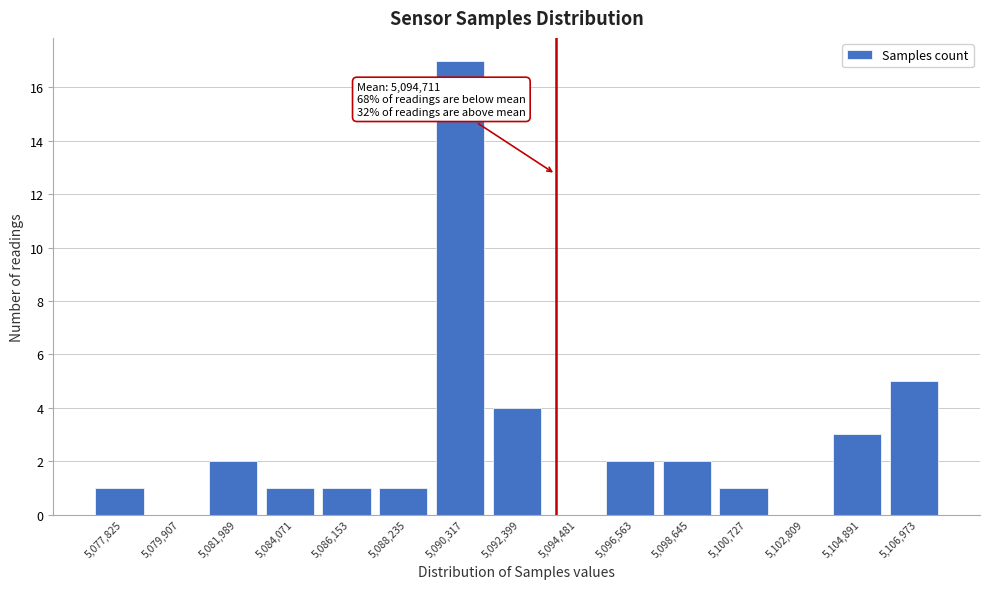

Reading left to right, list all the values displayed in this chart.

5,077,825=1	5,079,907=0	5,081,989=2	5,084,071=1	5,086,153=1	5,088,235=1	5,090,317=17	5,092,399=4	5,094,481=0	5,096,563=2	5,098,645=2	5,100,727=1	5,102,809=0	5,104,891=3	5,106,973=5